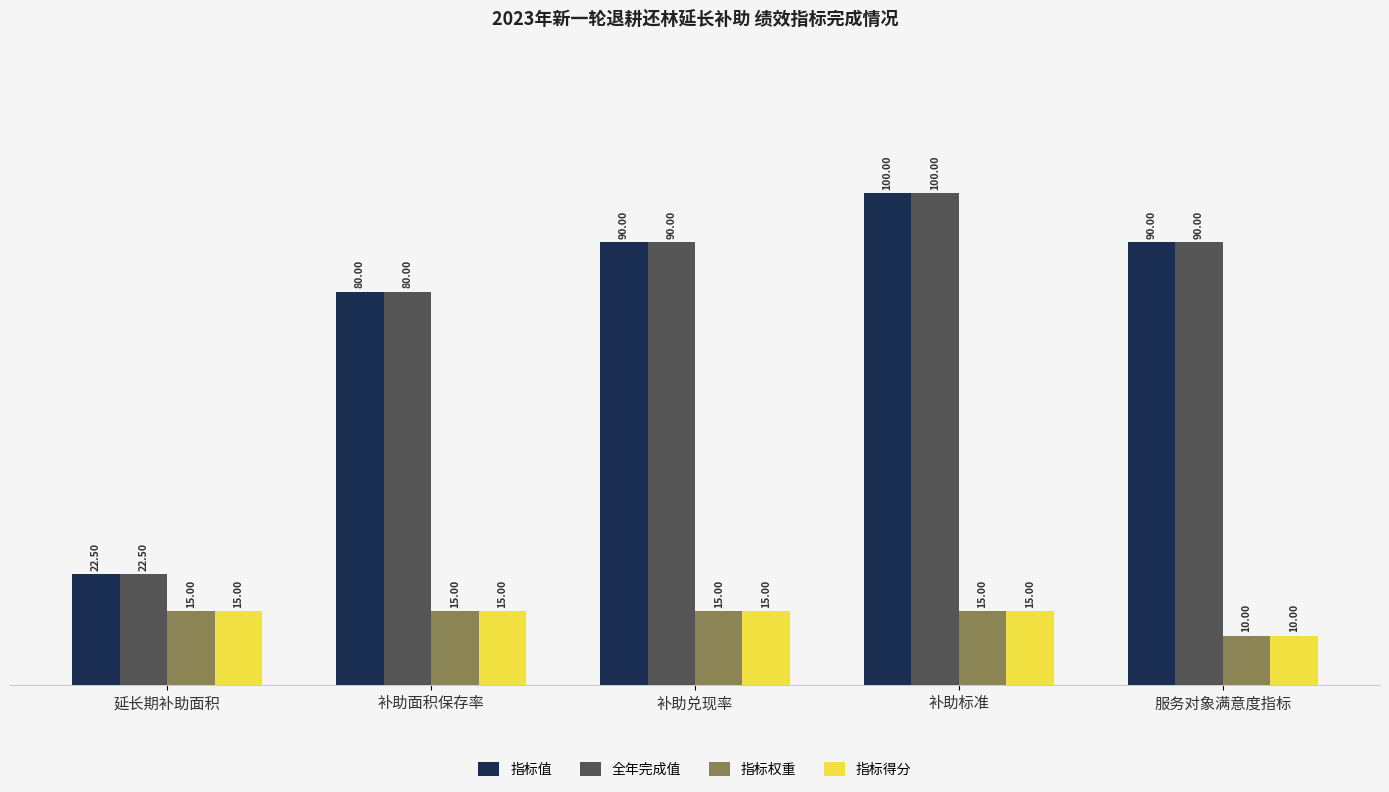

What is the difference between the 指标得分 values at 服务对象满意度指标 and 延长期补助面积?

5.0